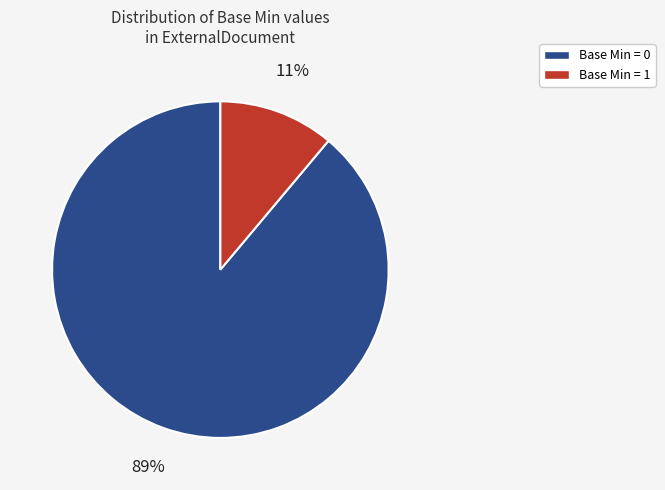

To the nearest percent, what is the average slice percentage?

50%